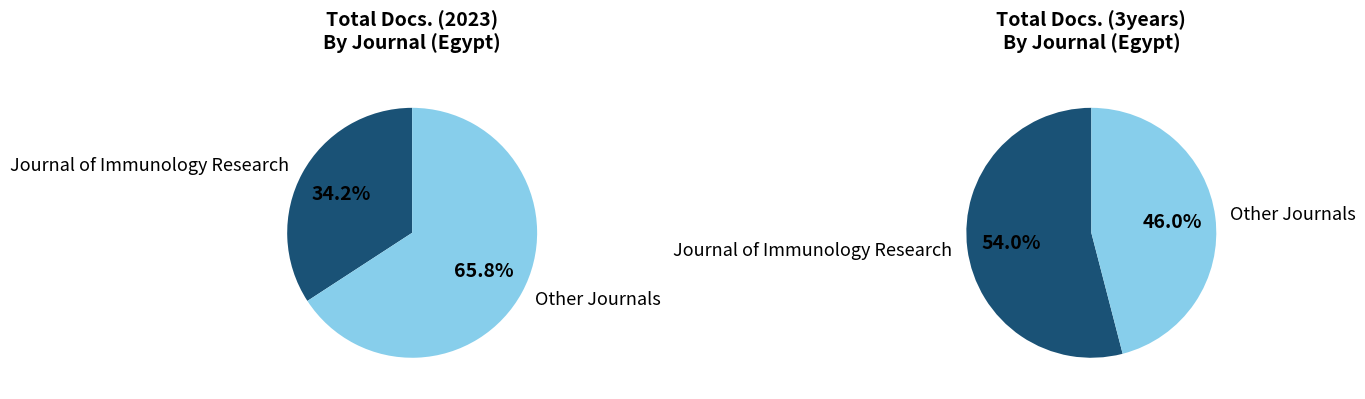

Which category has the biggest portion of the pie?

Journal of Immunology Research